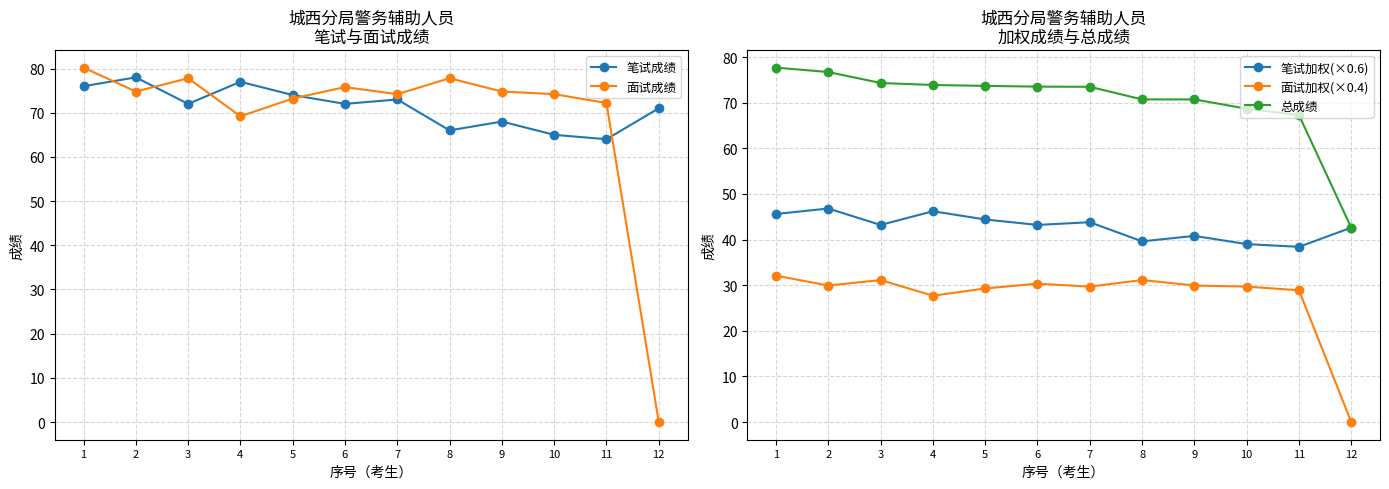

What are all the series names shown in the legend?

笔试成绩, 面试成绩, 笔试加权(×0.6), 面试加权(×0.4), 总成绩